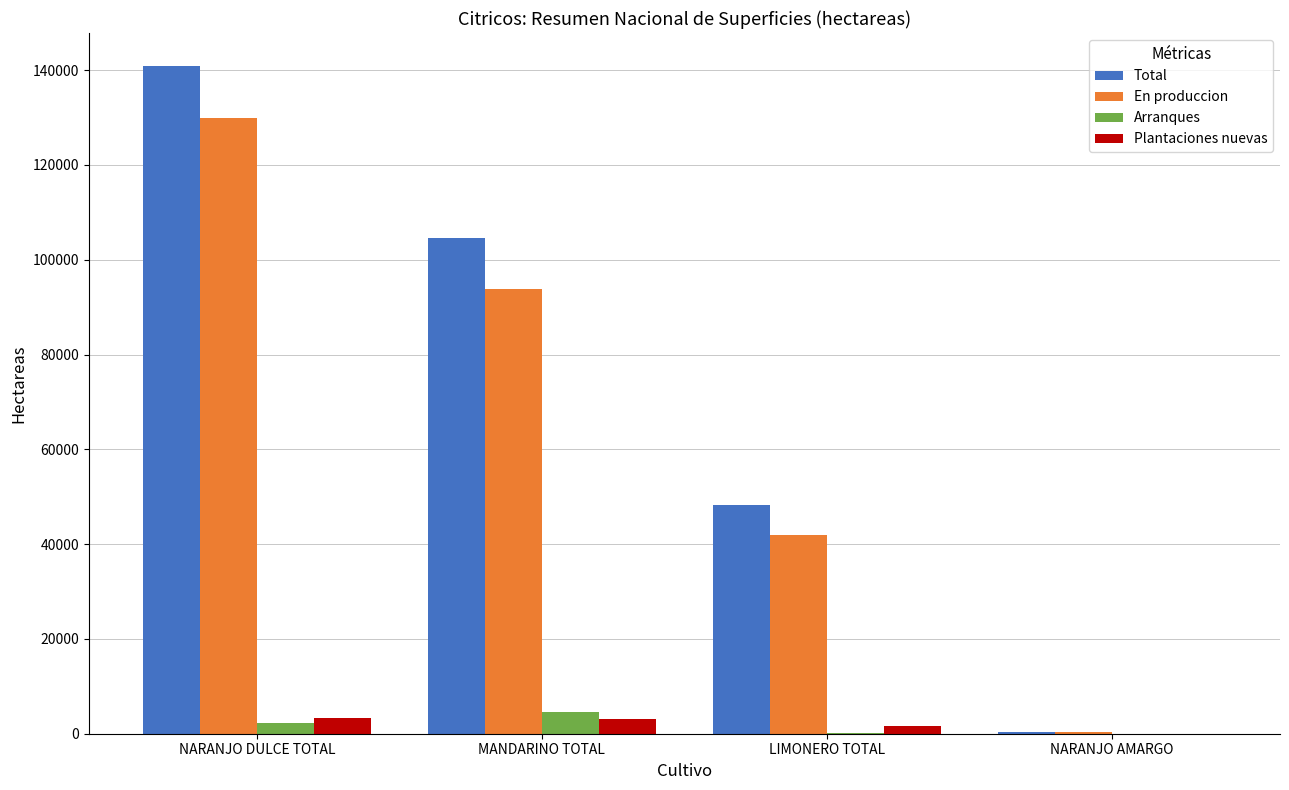

The value of En produccion at MANDARINO TOTAL is 93733. True or false?

True